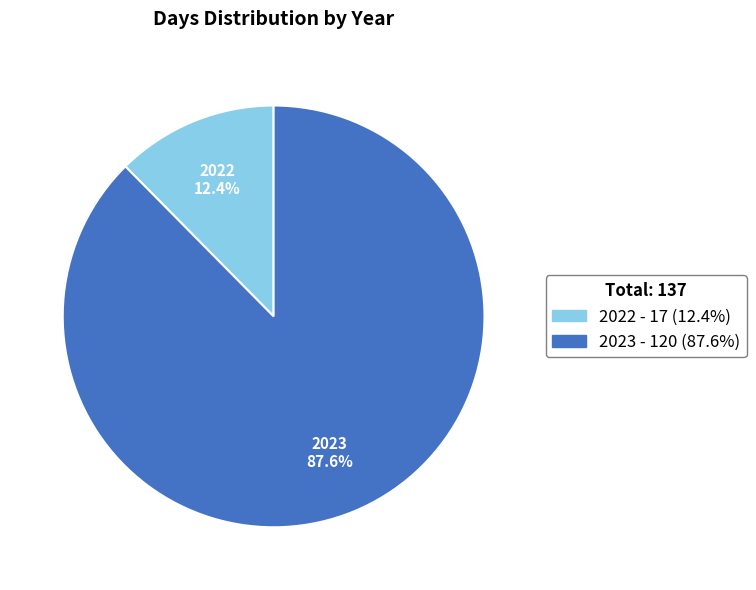

To the nearest percent, what portion does 2023 represent?

88%